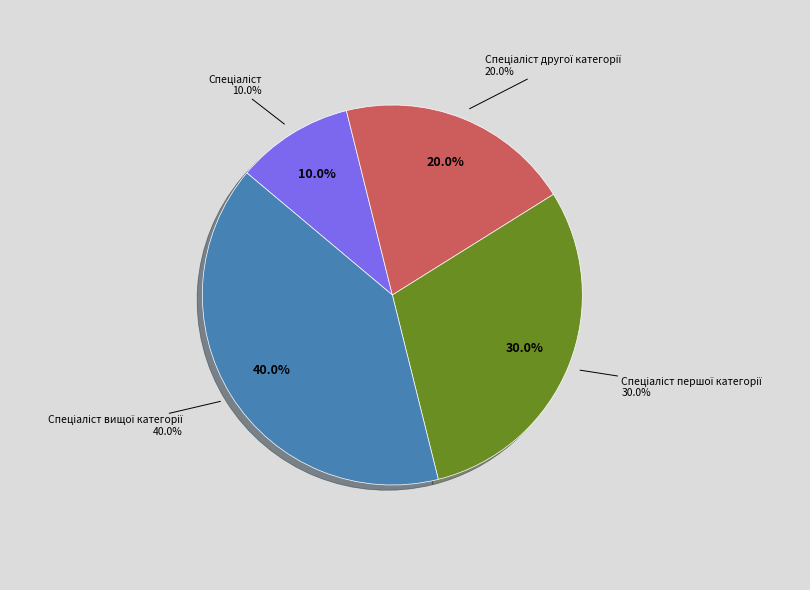

Which slice is the largest?

Спеціаліст вищої категорії